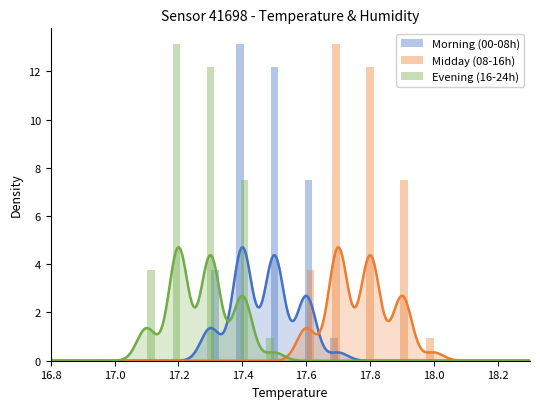

The value of Evening (16-24h) at 17.4 is 4.5. True or false?

False